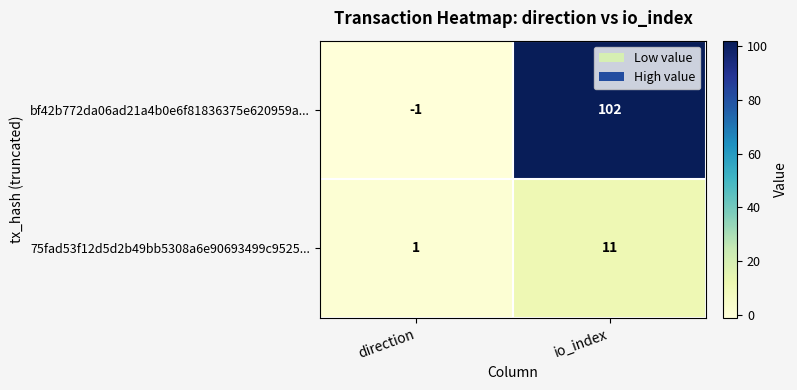

How many series are shown in this chart?

2